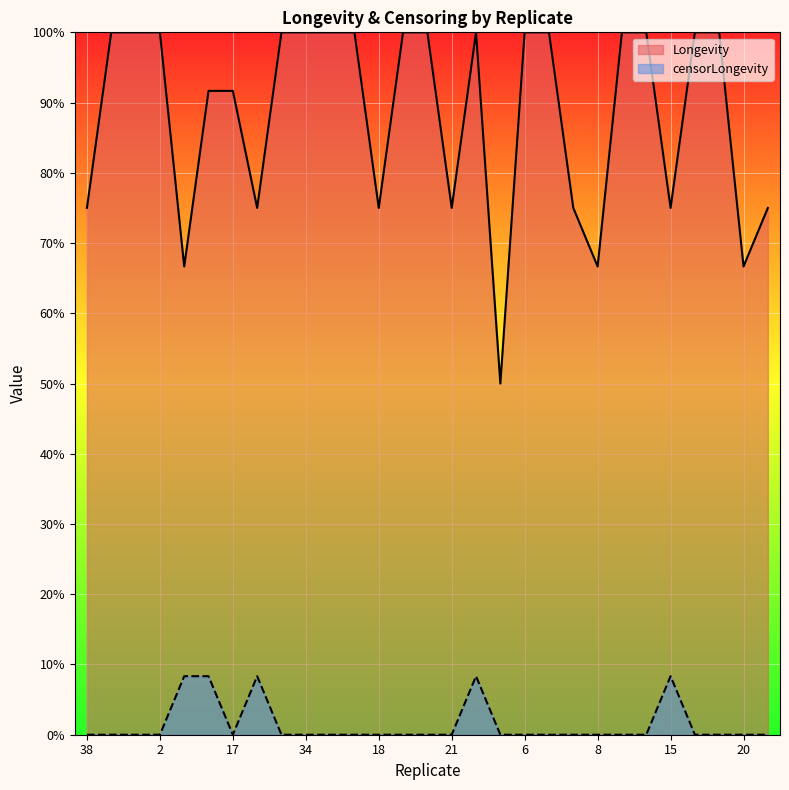

Which series has the widest spread of values?

Longevity